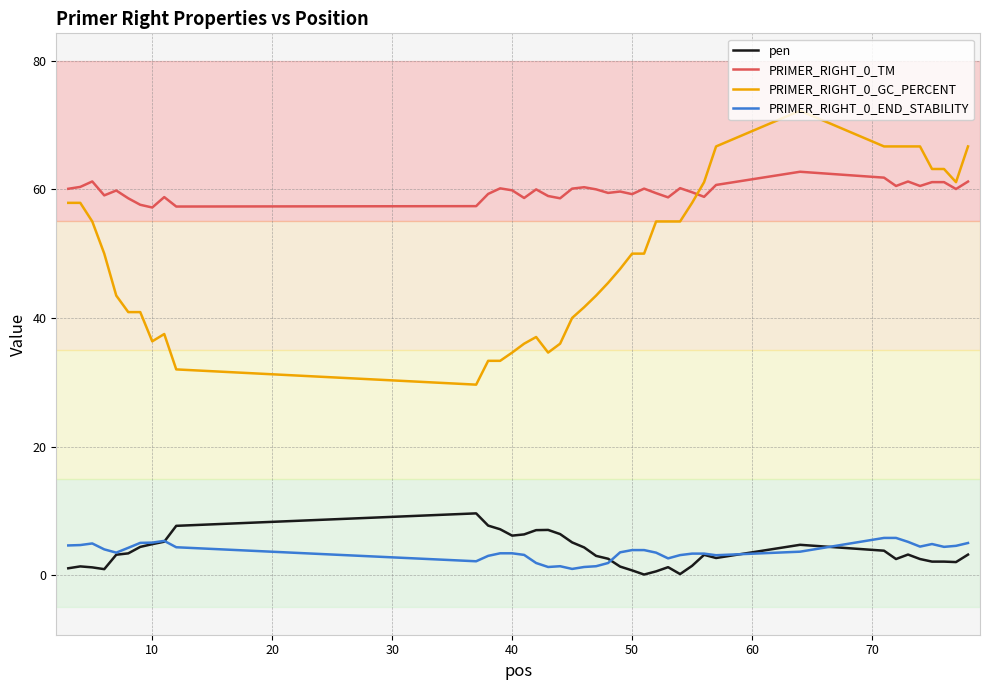

List the series in order of their peak value, highest first.

PRIMER_RIGHT_0_GC_PERCENT, PRIMER_RIGHT_0_TM, pen, PRIMER_RIGHT_0_END_STABILITY